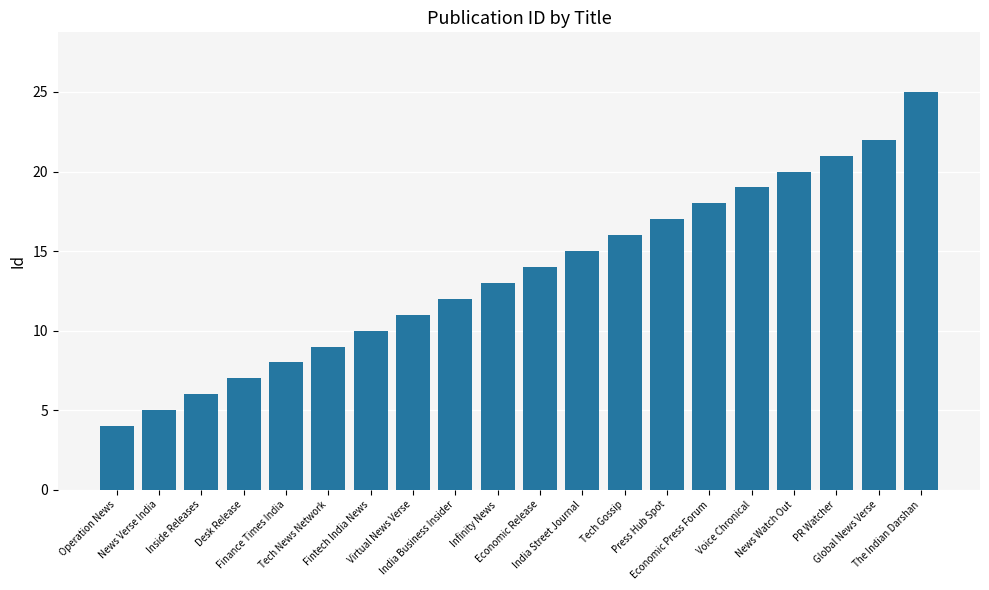

Reading right to left, extract all data points from this chart.

25	22	21	20	19	18	17	16	15	14	13	12	11	10	9	8	7	6	5	4